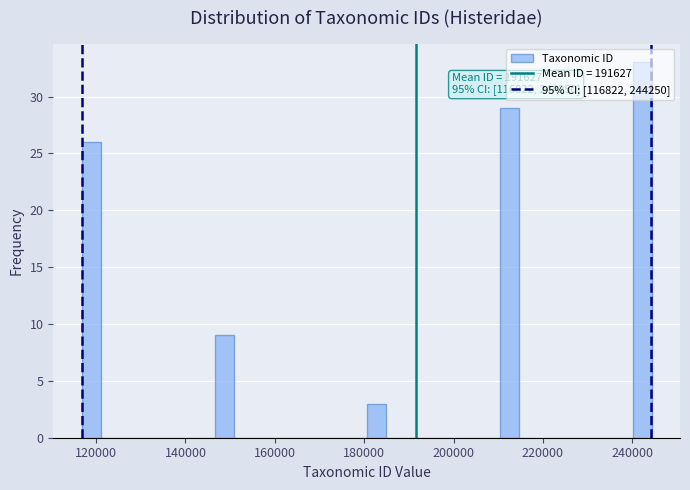

Read against the x-axis, roughly where is the centre of the tallest bar?

242000